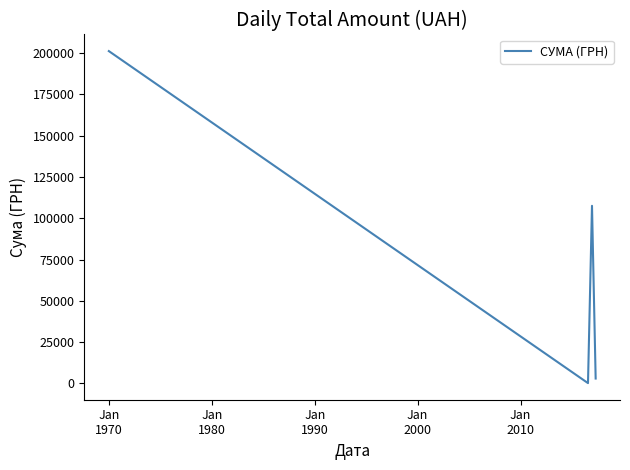

What is the sum of all values?

311940.2